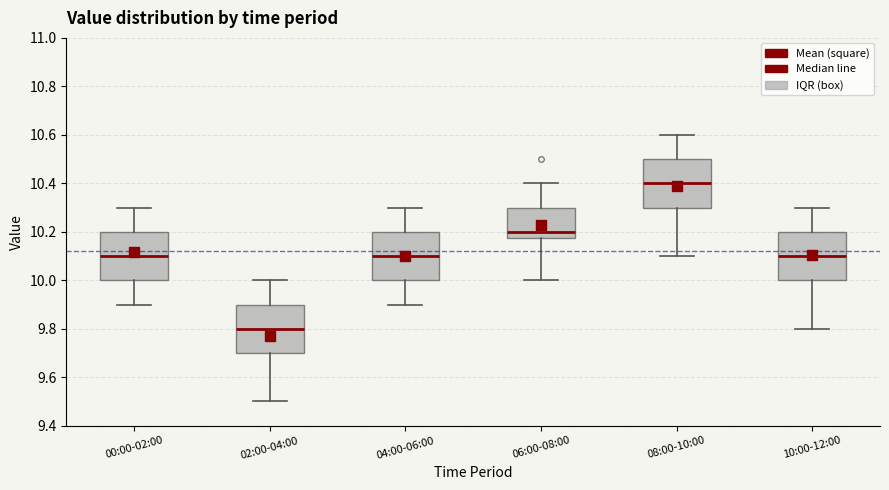

Reading left to right, read every box against the y-axis: the position of its median line, the range the box covers, and the ends of its whiskers. The values are not printed on the chart, so give them approximately, as read against the axis.

00:00-02:00: median 10.10, box 10.00 to 10.20, whiskers 9.90 to 10.30
02:00-04:00: median 9.80, box 9.70 to 9.90, whiskers 9.50 to 10.00
04:00-06:00: median 10.10, box 10.00 to 10.20, whiskers 9.90 to 10.30
06:00-08:00: median 10.20, box 10.18 to 10.30, whiskers 10.00 to 10.40
08:00-10:00: median 10.40, box 10.30 to 10.50, whiskers 10.10 to 10.60
10:00-12:00: median 10.10, box 10.00 to 10.20, whiskers 9.80 to 10.30